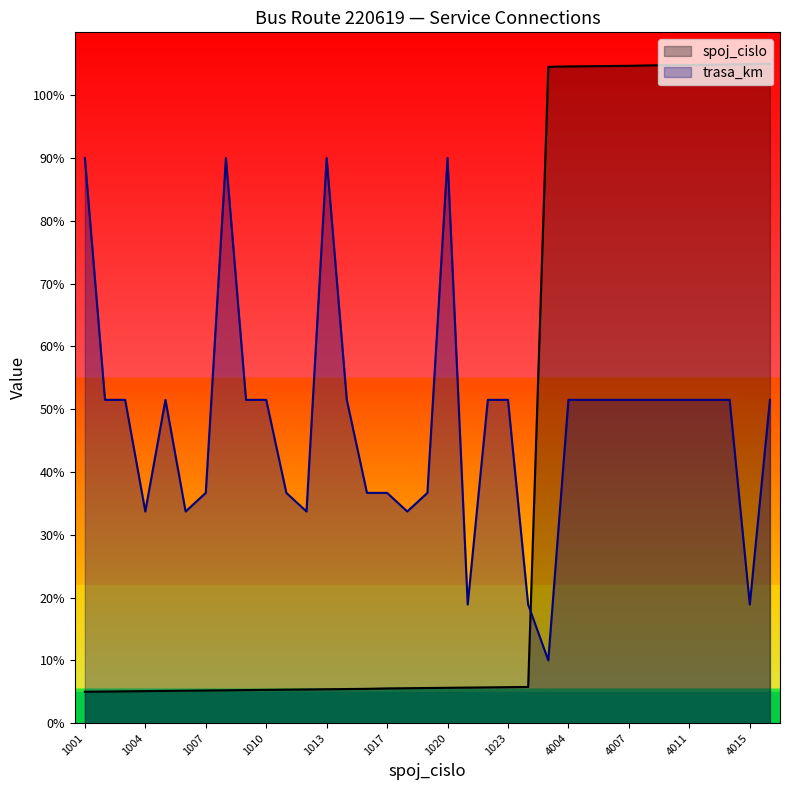

How many lines are shown in the chart?

2